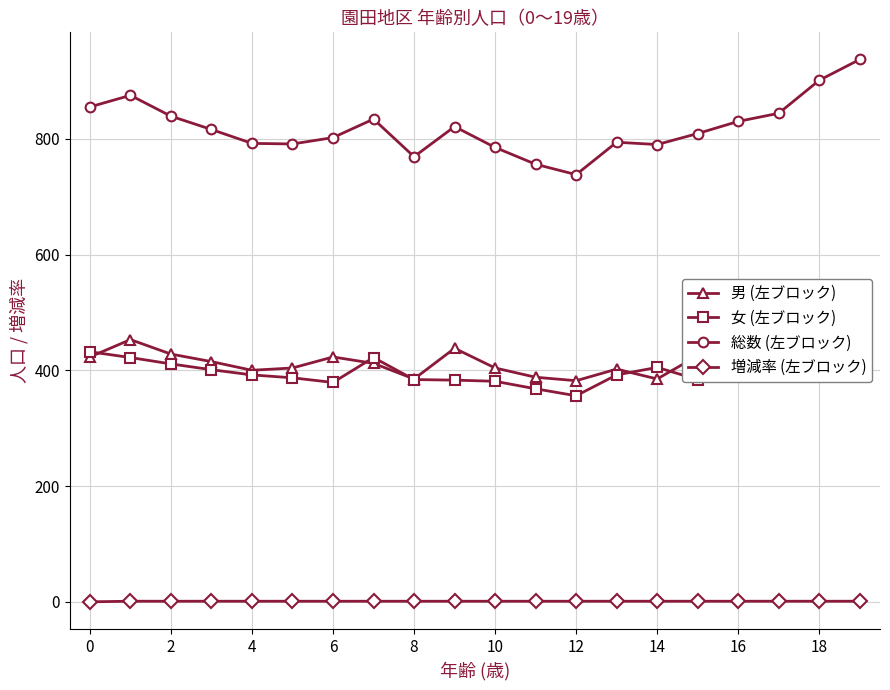

True or false: 増減率 (左ブロック) has more than 1 interior local peaks.

True